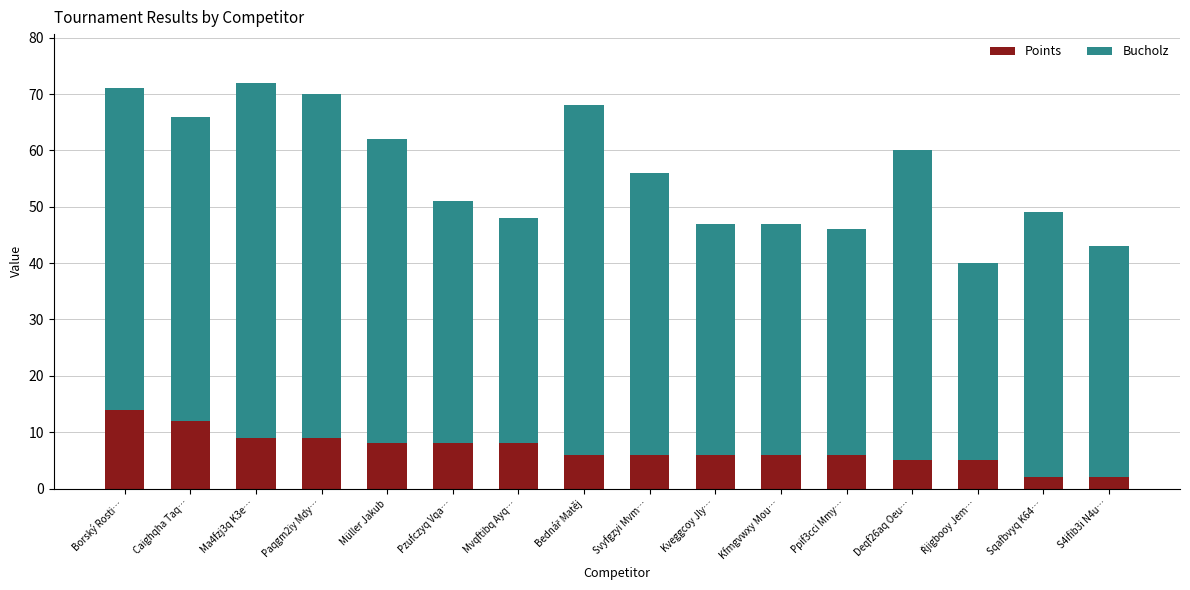

At which label does Points reach its peak?

Borský Rosti…